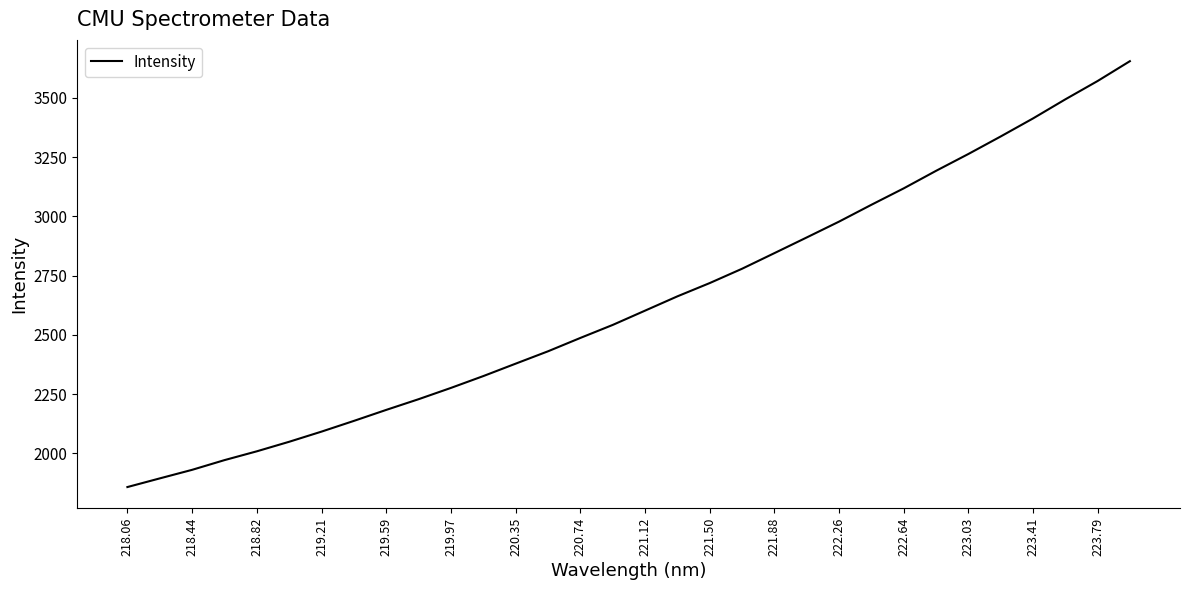

What is the maximum value shown in the chart?

3654.6